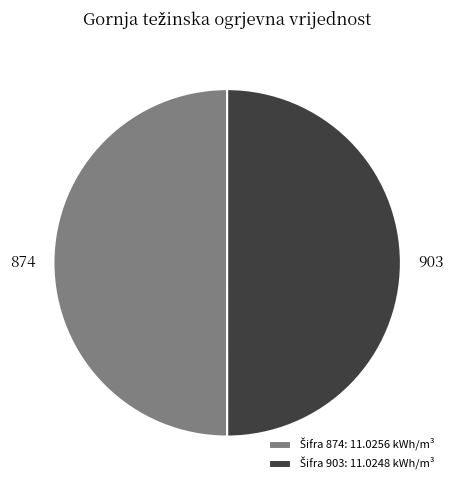

The 903 slice represents 50% of the pie. True or false?

True